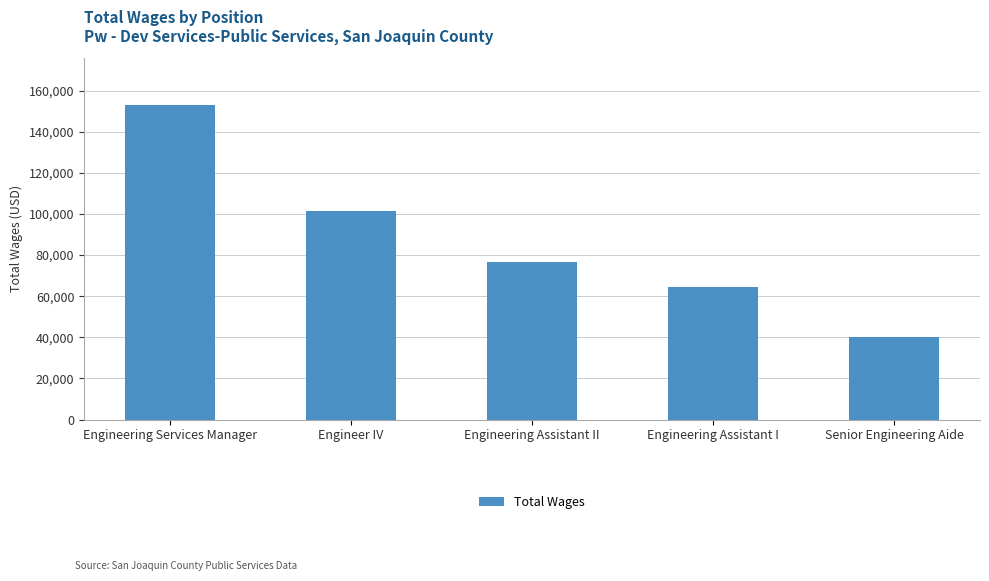

List the labels in order of value, largest first.

Engineering Services Manager, Engineer IV, Engineering Assistant II, Engineering Assistant I, Senior Engineering Aide